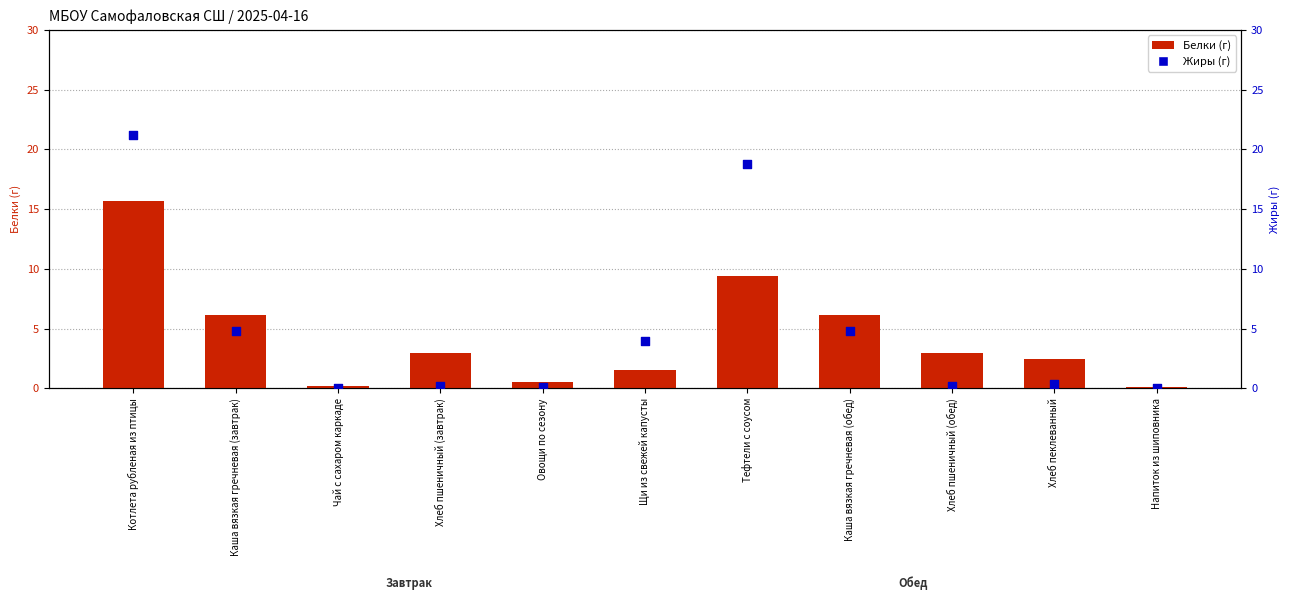

What are all the series names shown in the legend?

Белки (г), Жиры (г)